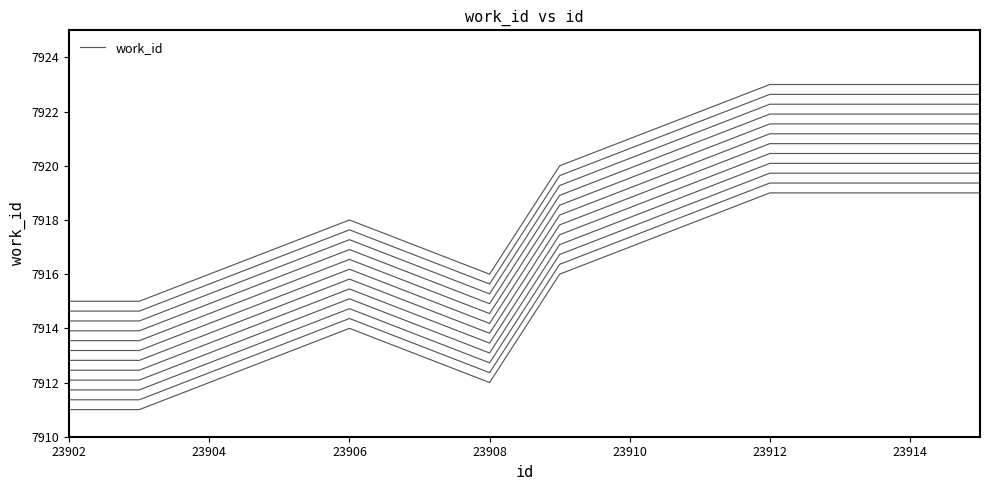

Reading left to right, extract all data points from this chart.

7911	7911	7914	7912	7916	7918	7919	7919	7919	7919